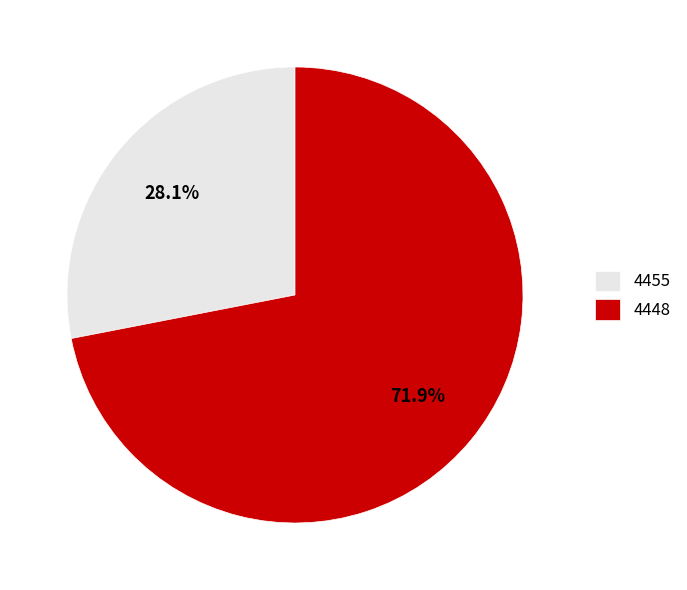

What is the ratio of the value at 4448 to the value at 4455?

2.6